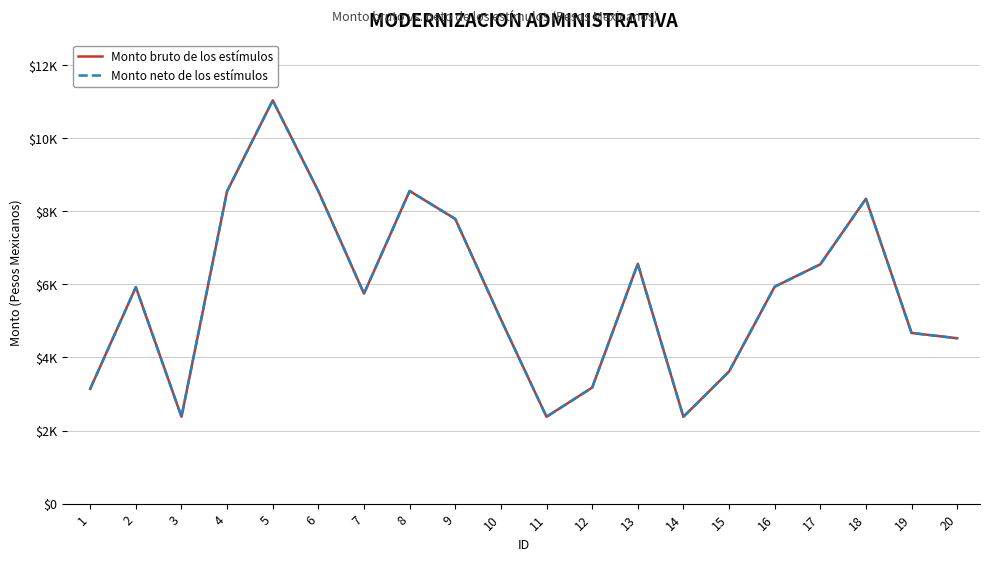

Does the chart display data point markers on the line(s)?

No